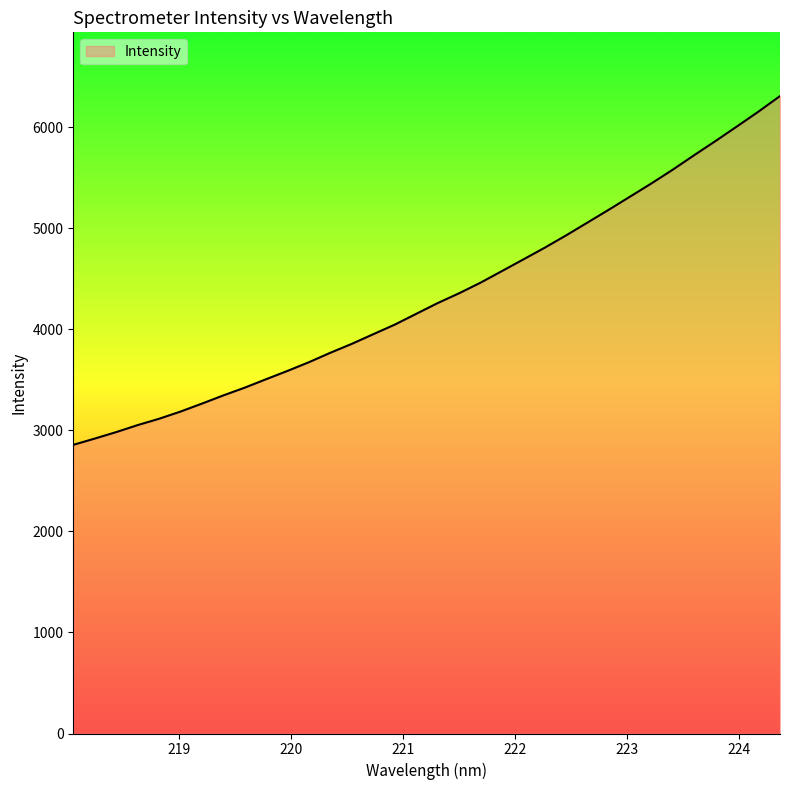

How many lines are shown in the chart?

1